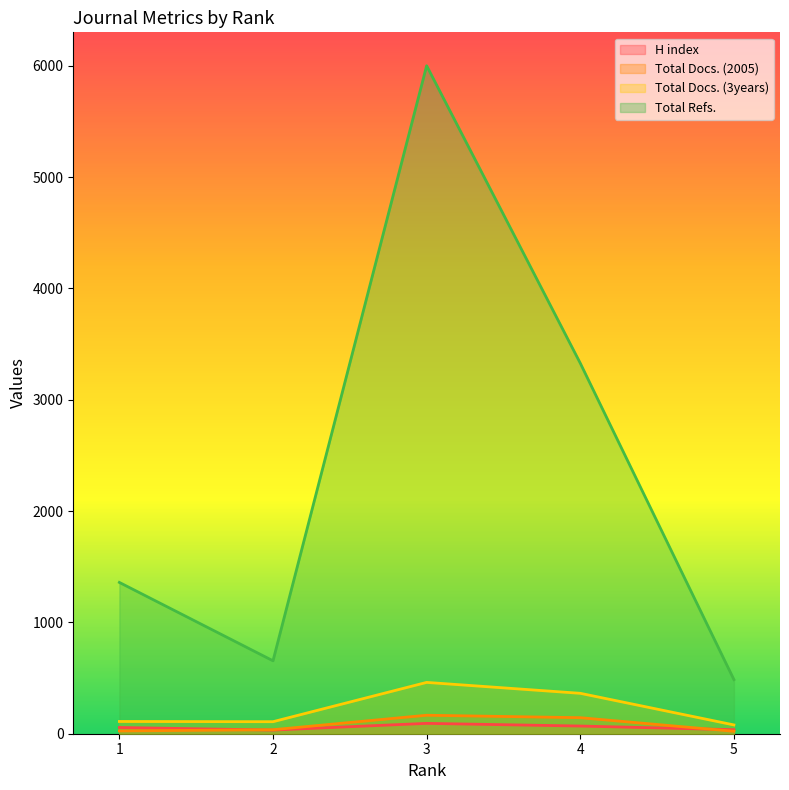

What is the sum of all Total Docs. (3years) values?

1121